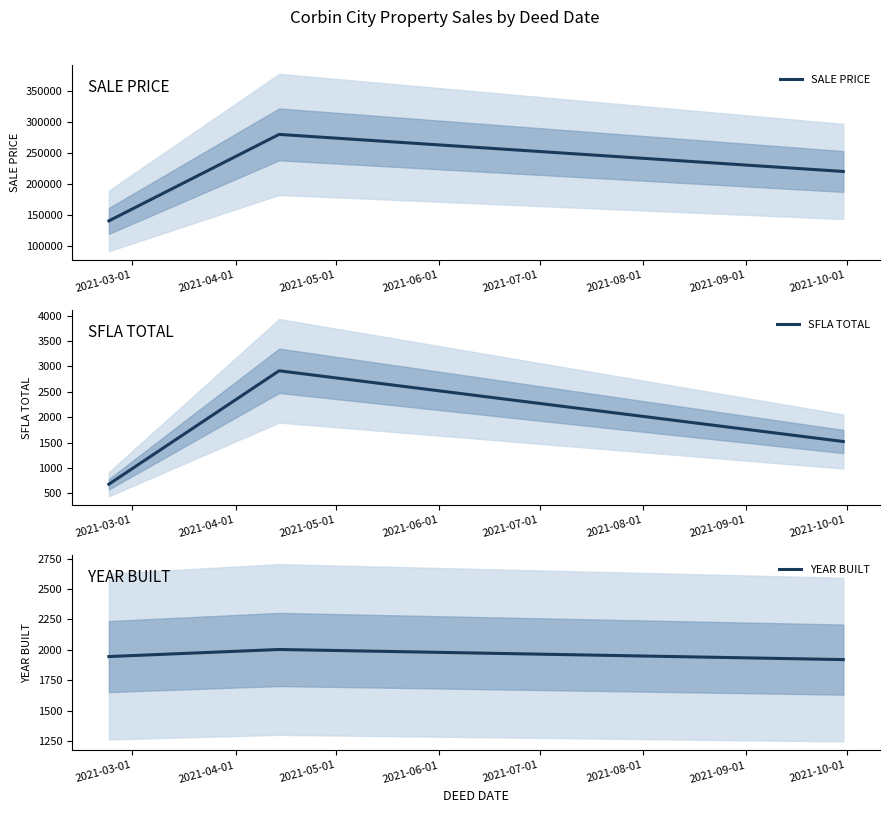

Count the YEAR BUILT values in the range 1920 to 2003.

3